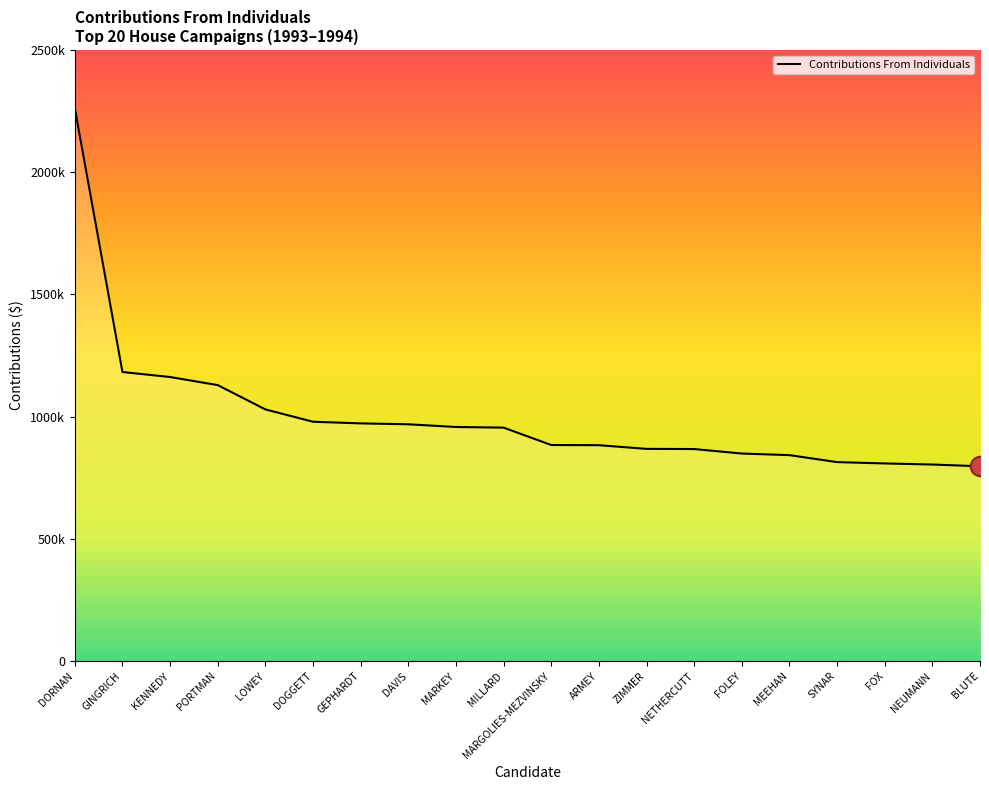

Is this an area chart (filled region under the line)?

Yes